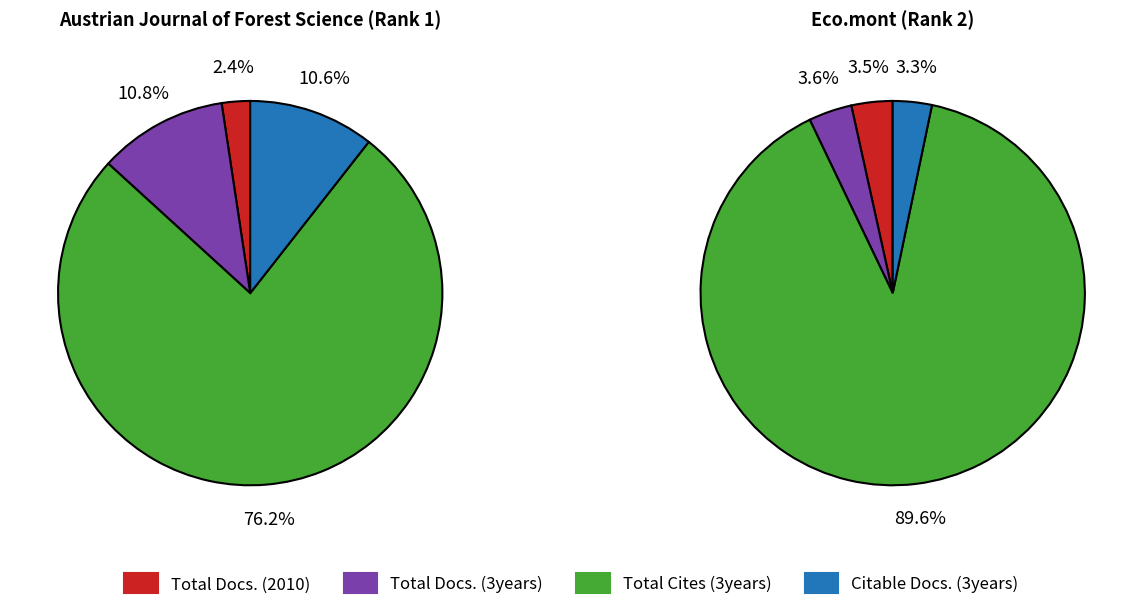

The Eco.mont slice represents 58% of the pie. True or false?

False